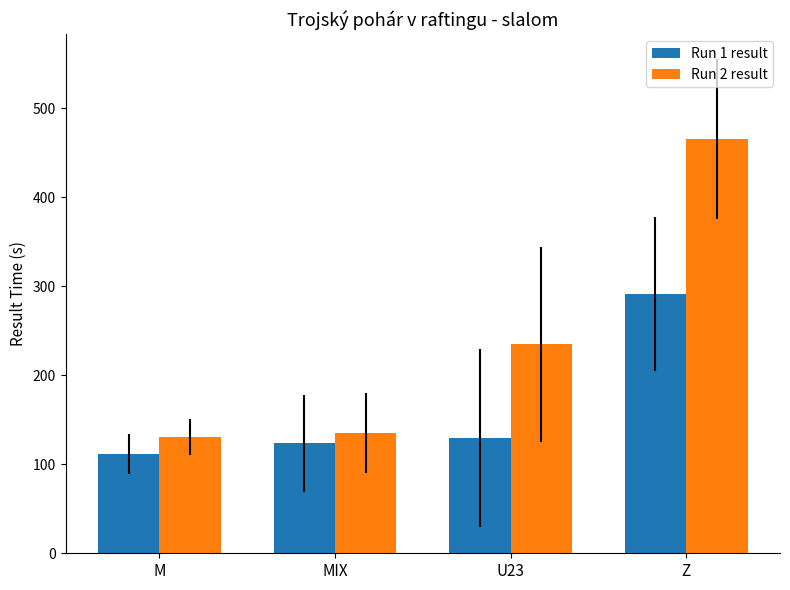

Which series changed the most between M and Z?

Run 2 result